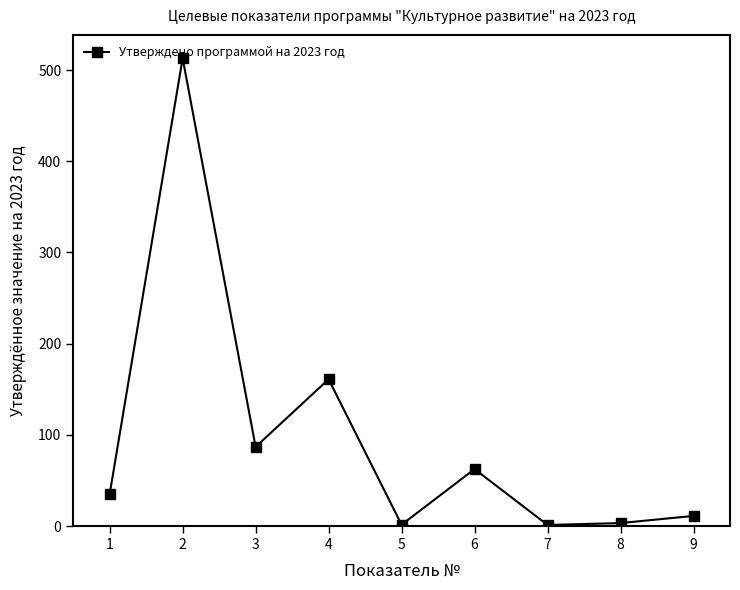

At which category does the data reach its first local peak?

2